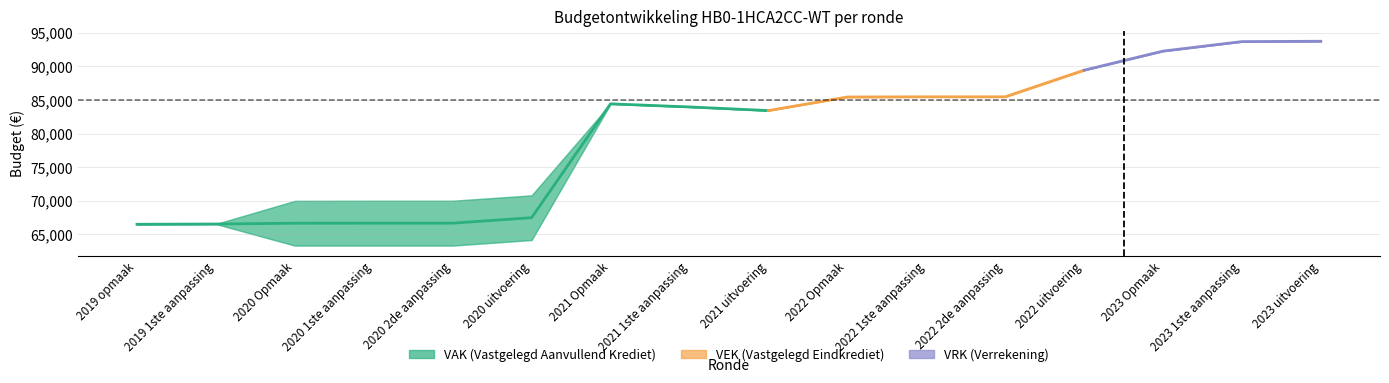

Does the chart have visible grid lines?

Yes